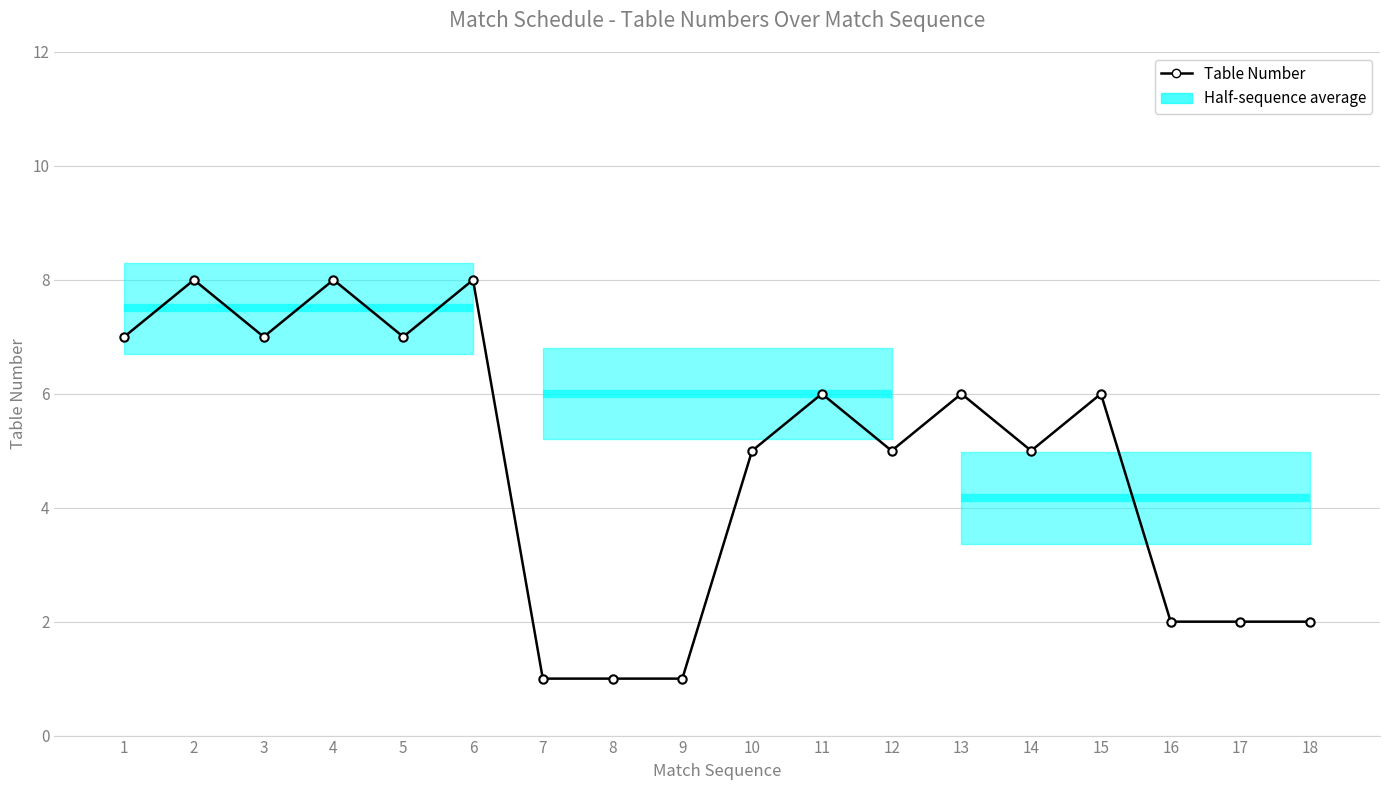

How many interior local peaks (higher than both neighbors) does the data have?

6